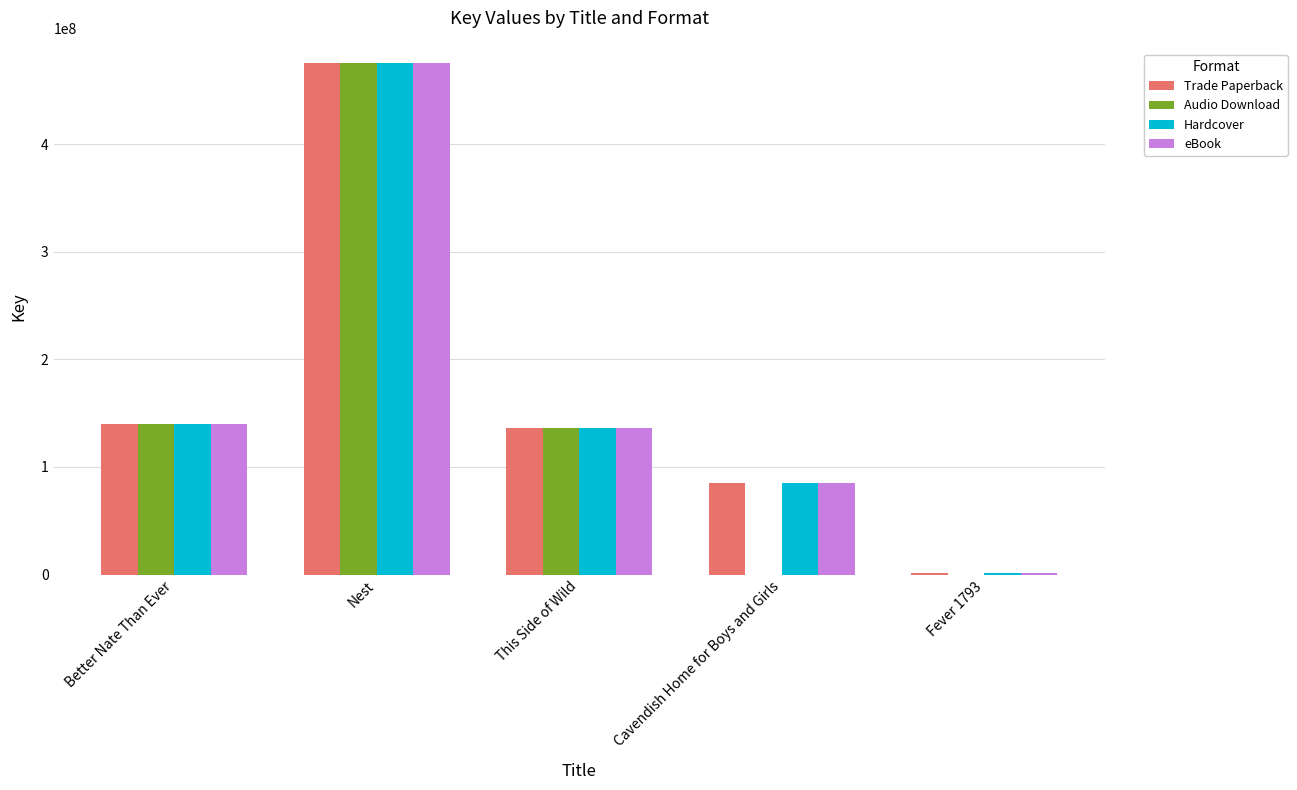

How many data points does each series have?

5